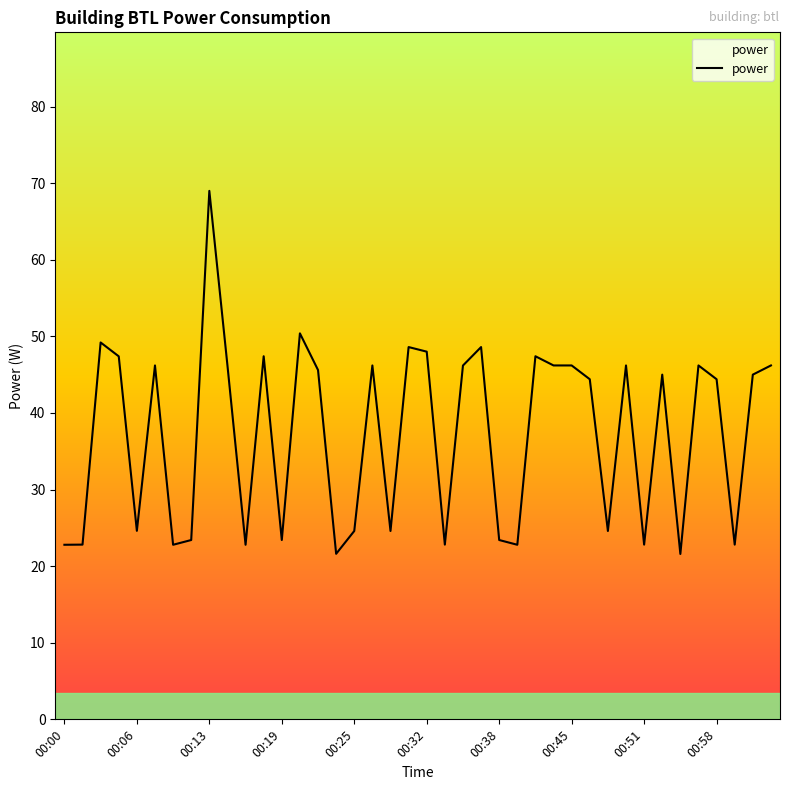

What is the maximum value shown in the chart?

69.0